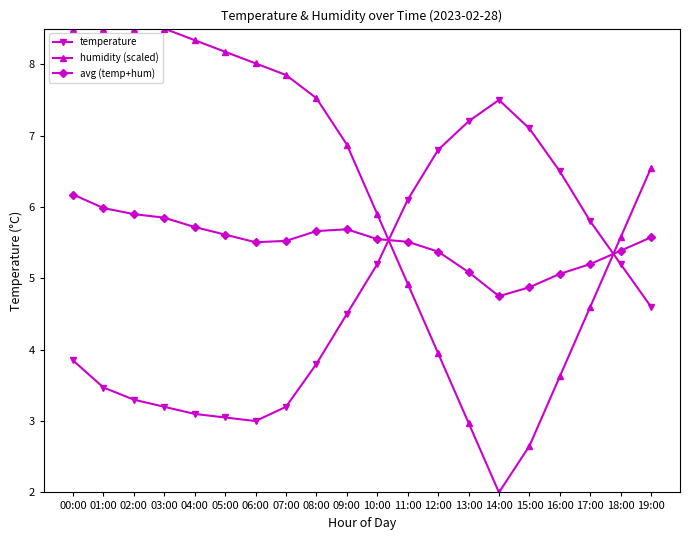

True or false: humidity (scaled) and temperature intersect in this chart.

True